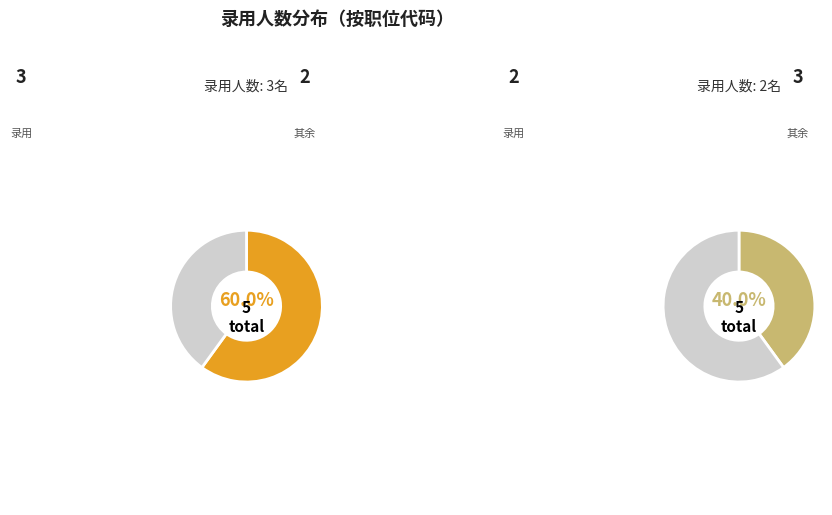

To the nearest percent, what is the difference between the 周江镇人民政府(60800082270002) and 周江镇人民政府(60800082268002) slice percentages?

20%